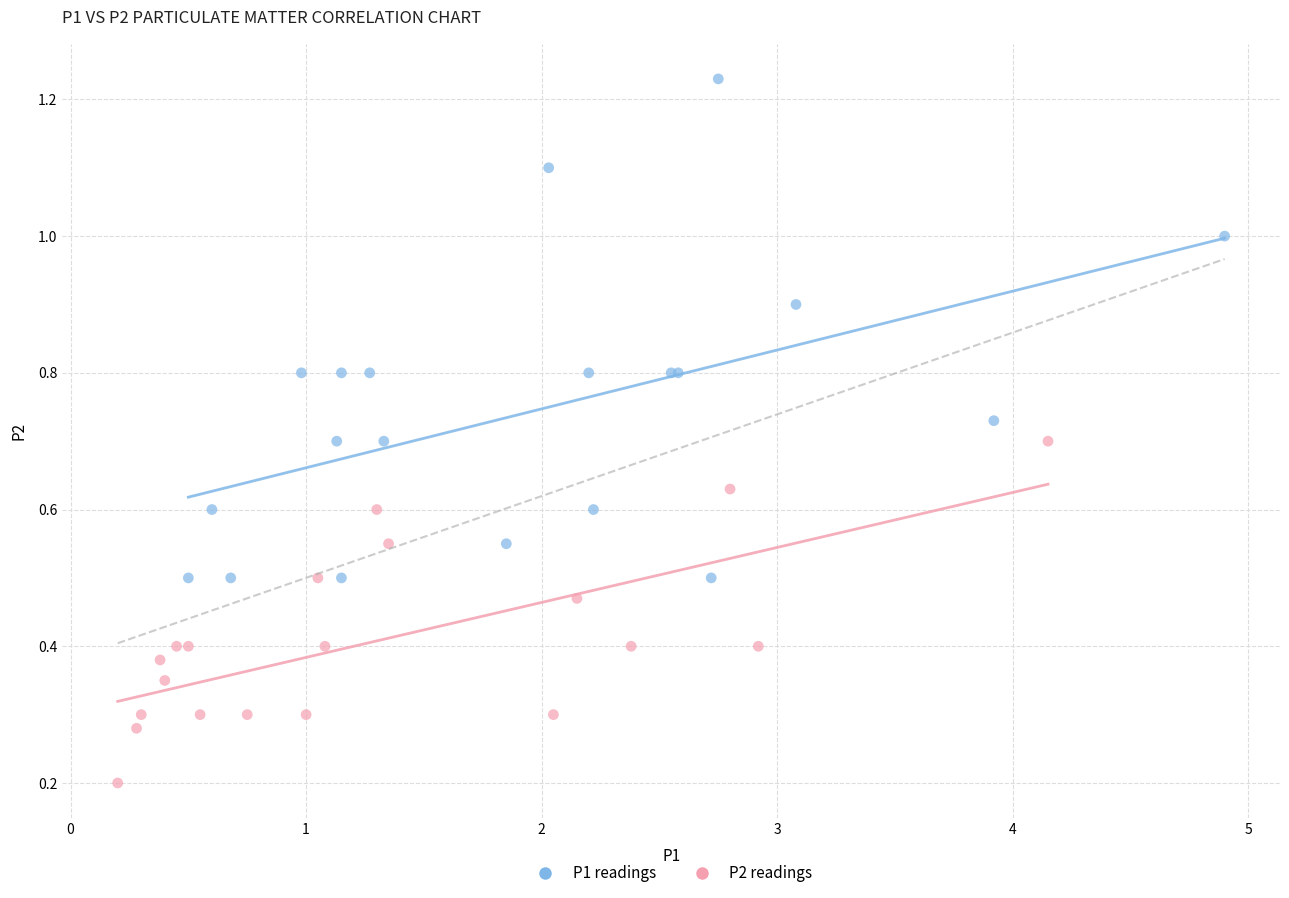

Which series reaches the minimum Y coordinate?

P2 readings